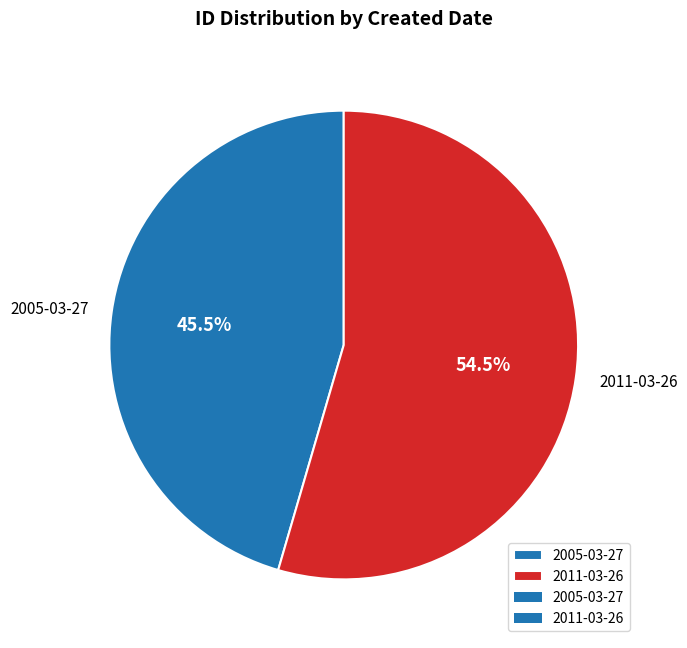

Count the number of slices in the pie.

2